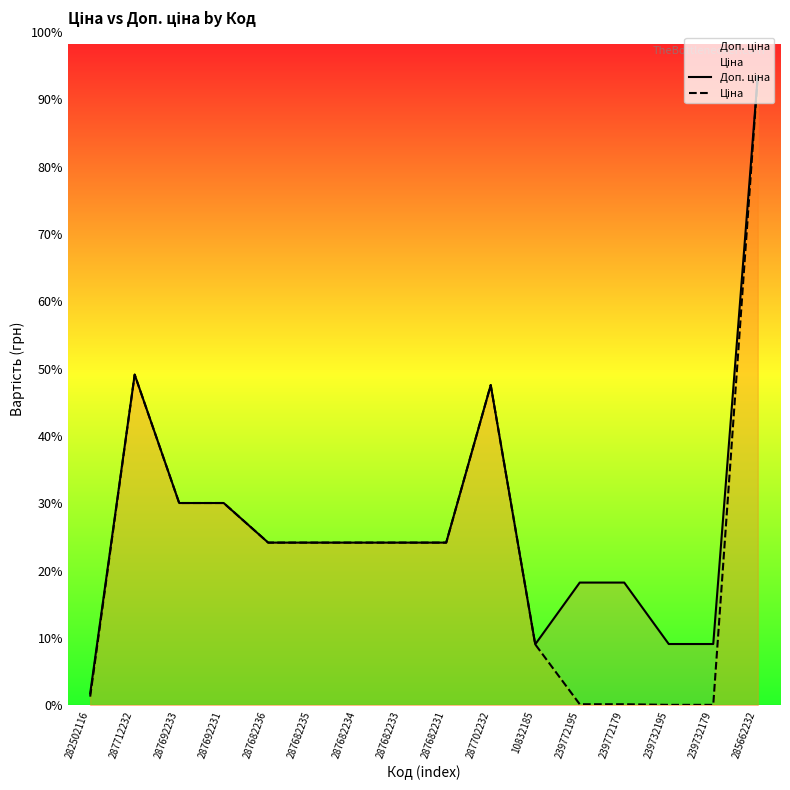

True or false: Доп. ціна has a value of 18671.5 at 287692231.

True